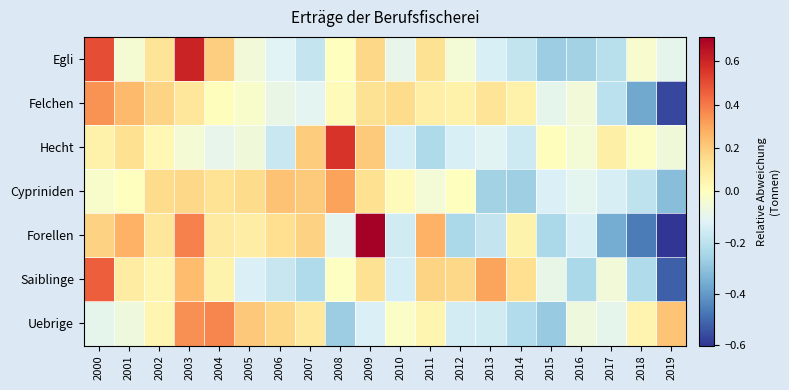

Count the number of data series in this chart.

7